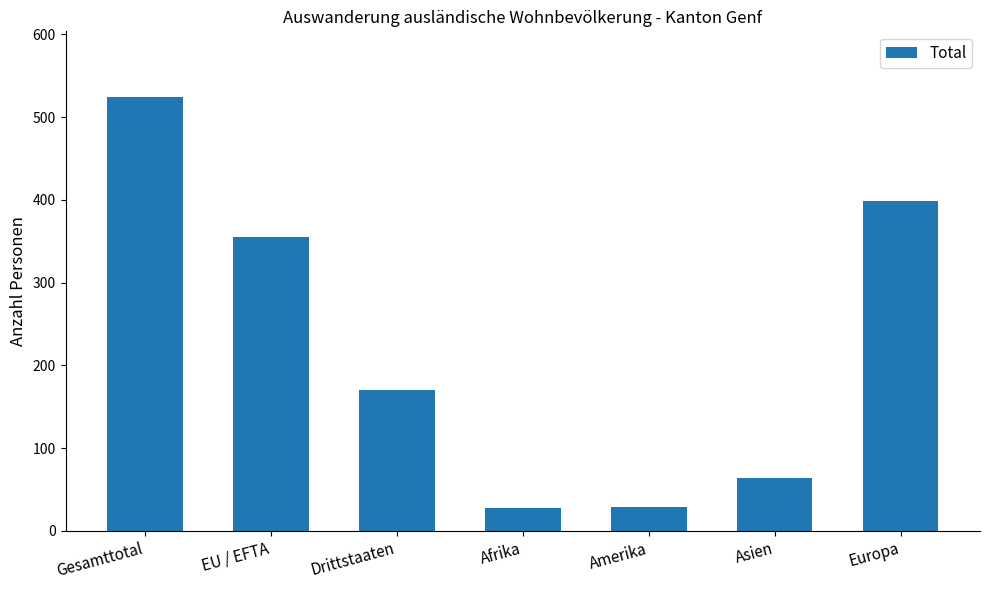

The value at Asien is 23. True or false?

False